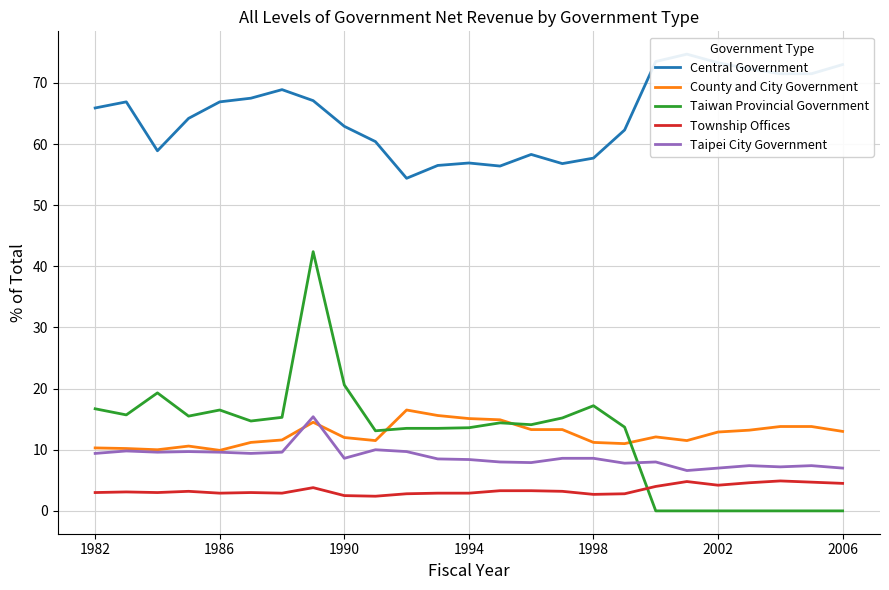

Is it true that Taipei City Government equals 8.6 at 1990?

True